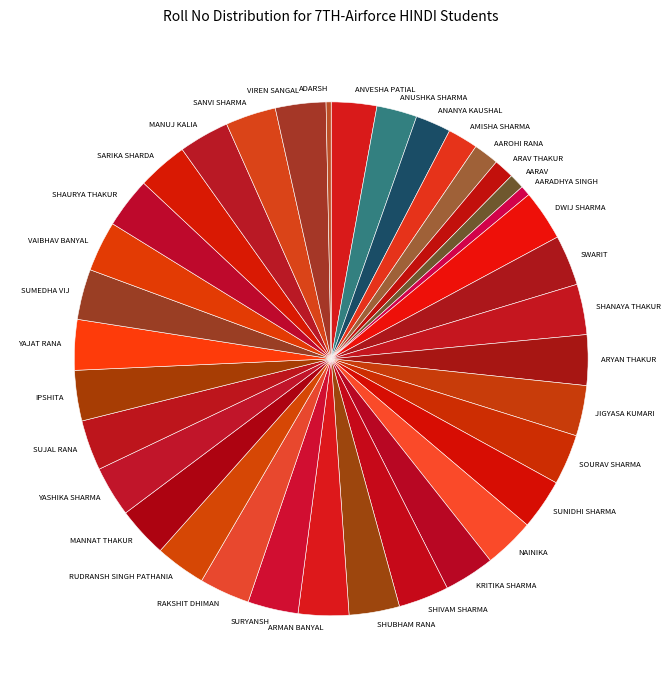

Count the number of slices in the pie.

36